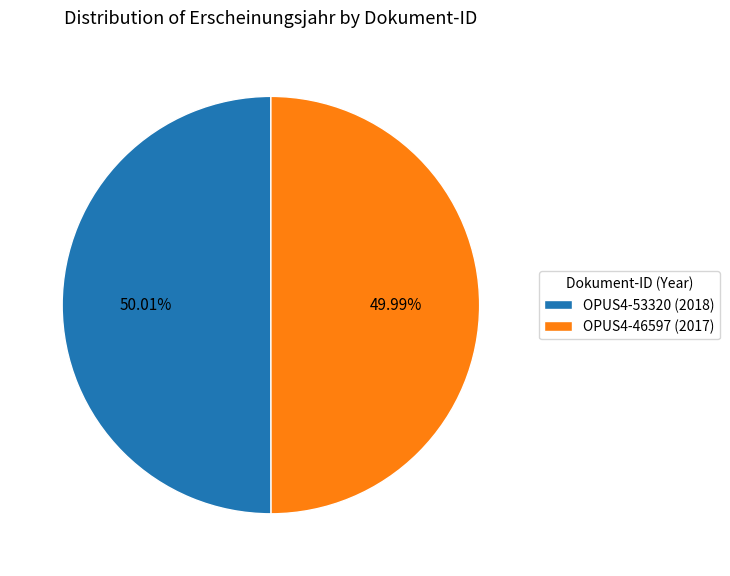

Is it true that OPUS4-46597 is 50% of the pie?

True